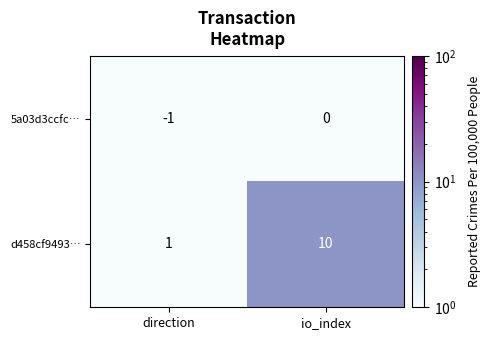

True or false: d458cf9493… has a value of 5 at io_index.

False